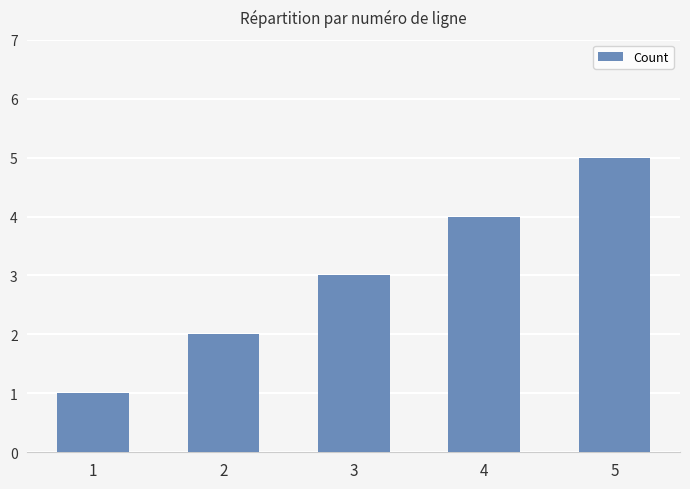

What value does the data have at 4?

4